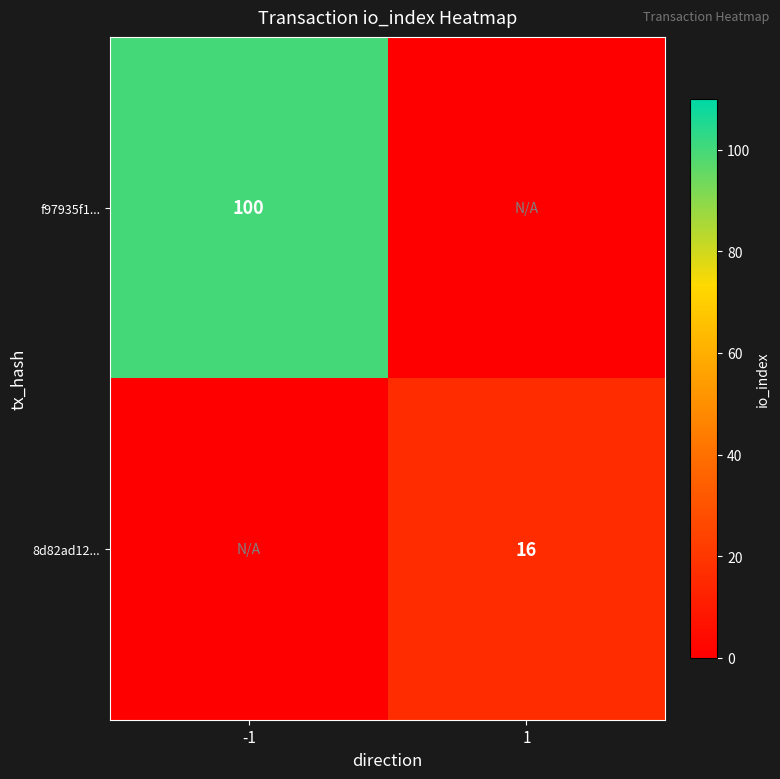

True or false: f97935f1... has a value of 100 at -1.

True